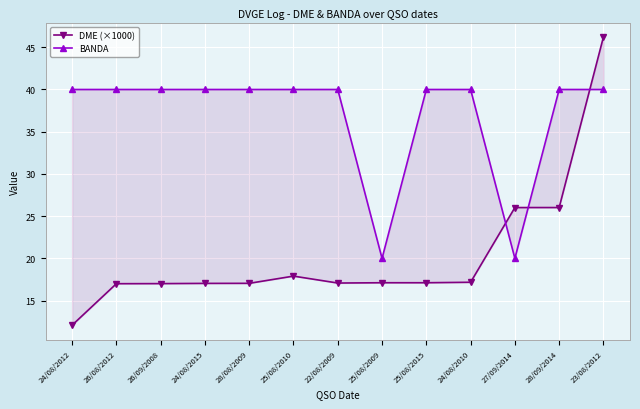

What is the difference between the maximum and second lowest values in the BANDA series?

20.0